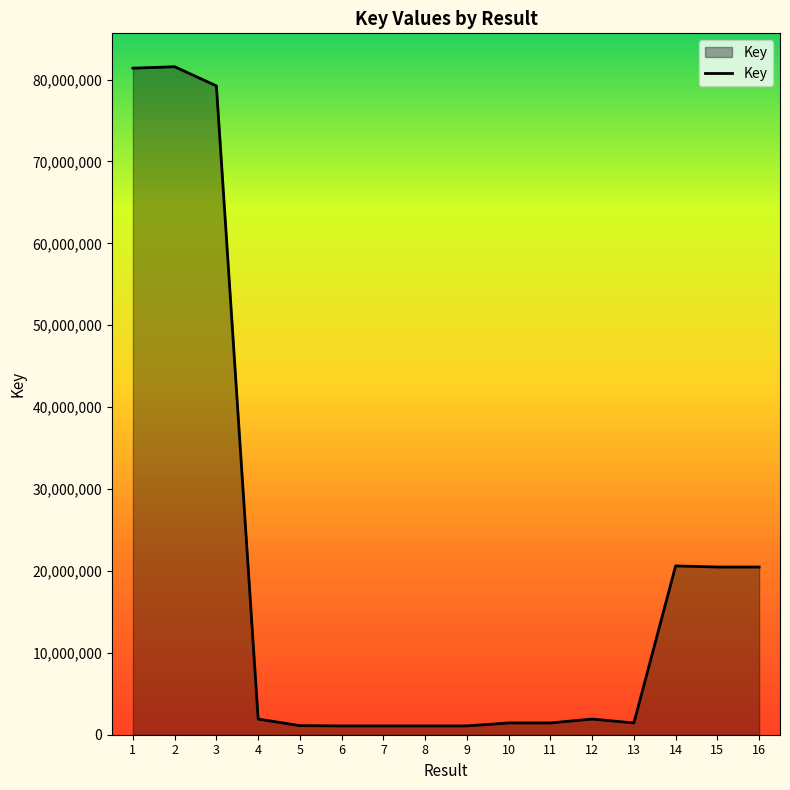

What is the sum of all values?

317311765